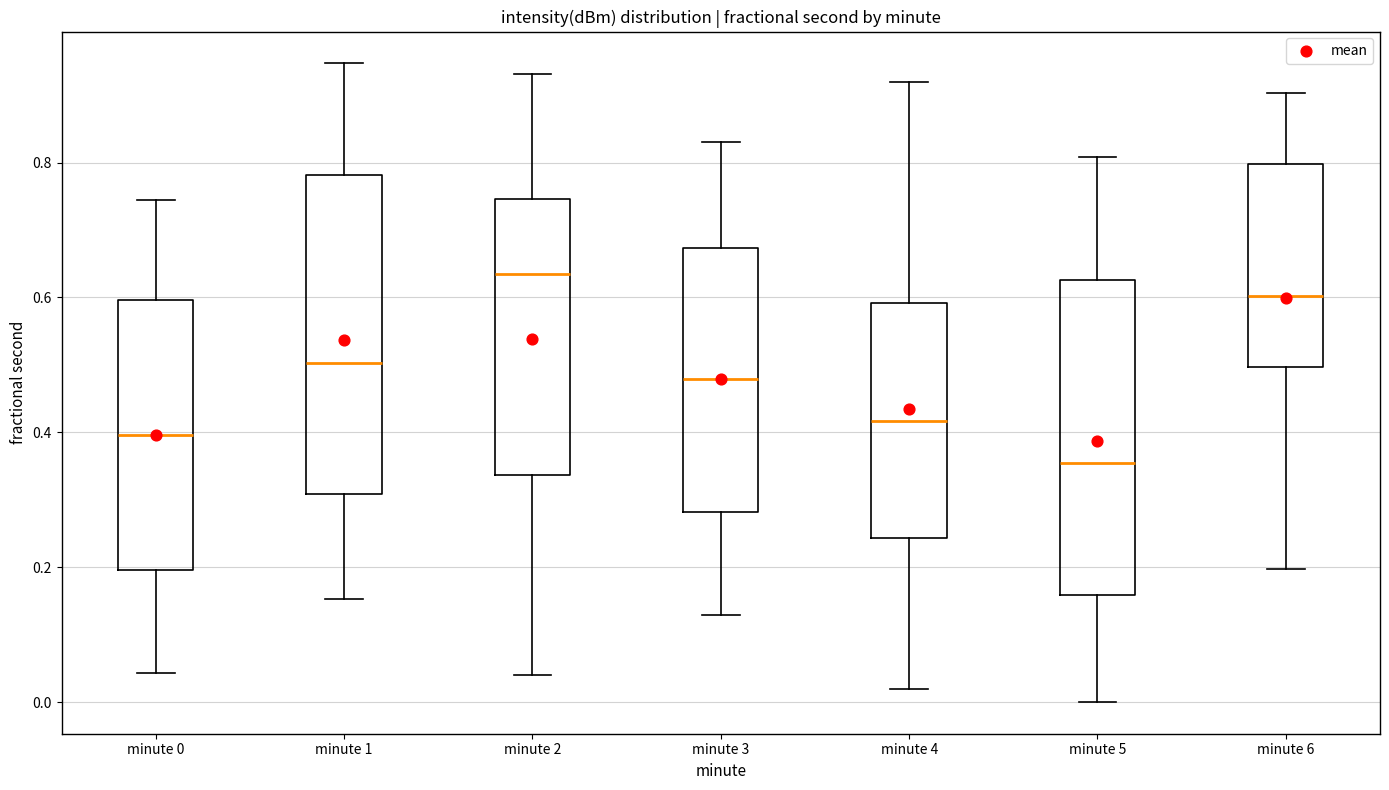

Reading left to right, transcribe this box plot: for each box, give where its median line is, the range the box spans, and where its two whiskers end, as read against the y-axis. The values are not printed on the chart, so give them approximately, as read against the axis.

minute 0: median 0.40, box 0.20 to 0.60, whiskers 0.04 to 0.74
minute 1: median 0.50, box 0.30 to 0.78, whiskers 0.16 to 0.94
minute 2: median 0.64, box 0.34 to 0.74, whiskers 0.04 to 0.94
minute 3: median 0.48, box 0.28 to 0.68, whiskers 0.12 to 0.84
minute 4: median 0.42, box 0.24 to 0.60, whiskers 0.02 to 0.92
minute 5: median 0.36, box 0.16 to 0.62, whiskers 0.00 to 0.80
minute 6: median 0.60, box 0.50 to 0.80, whiskers 0.20 to 0.90